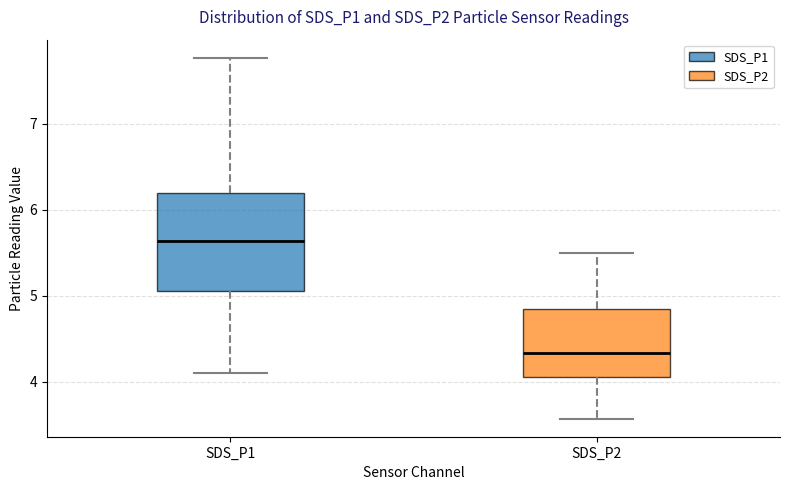

Comparing the boxes themselves (not the whiskers), which one is the tallest?

SDS_P1